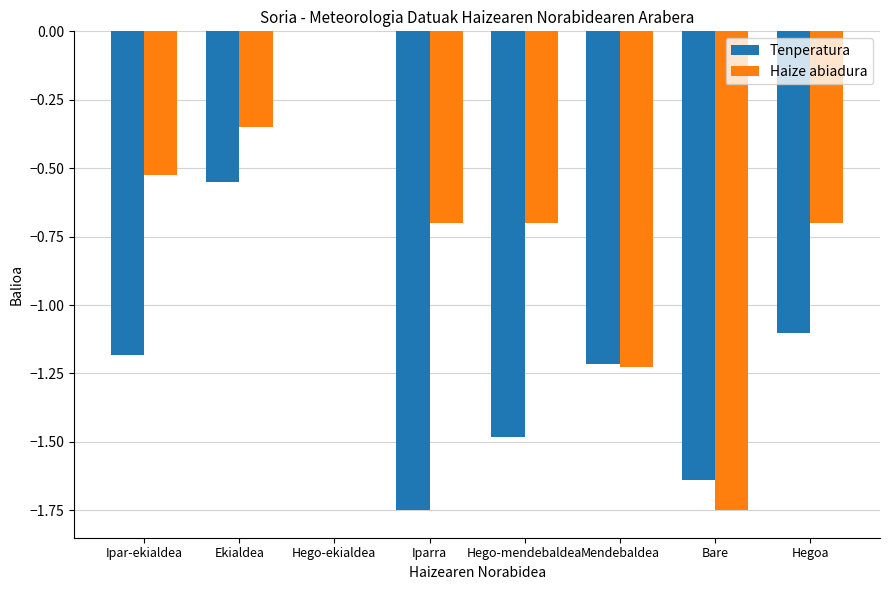

What is the sum of all Tenperatura values?

-8.9